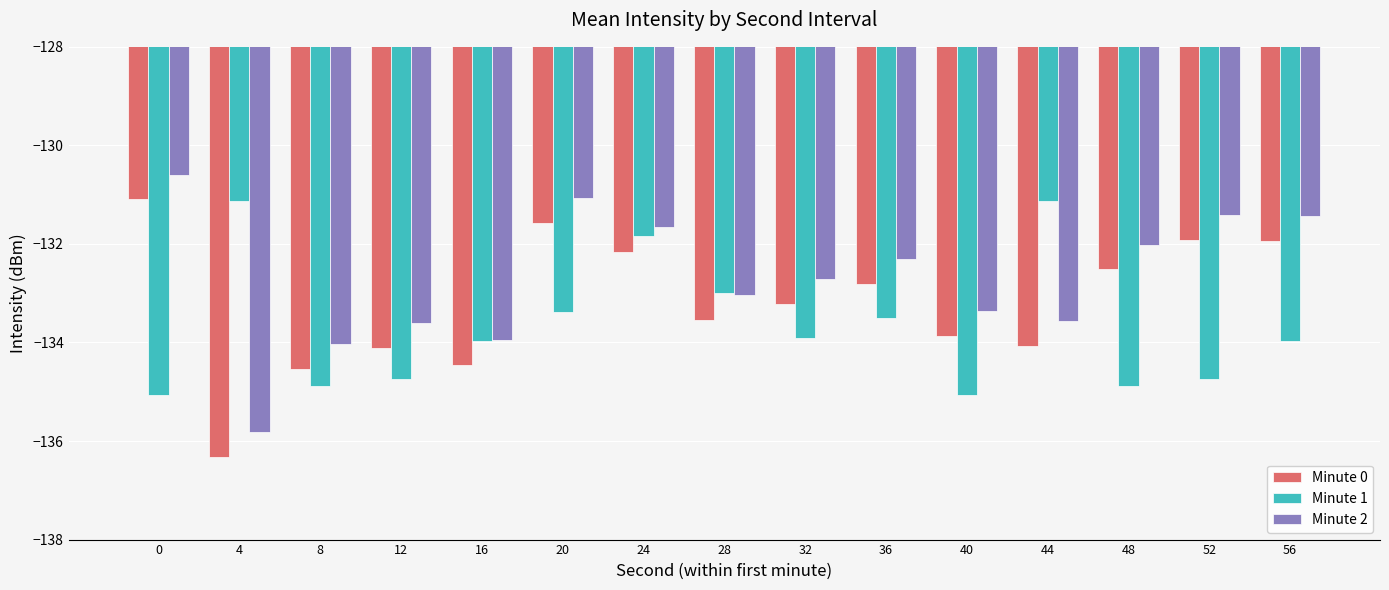

How many categories are shown in the chart?

15